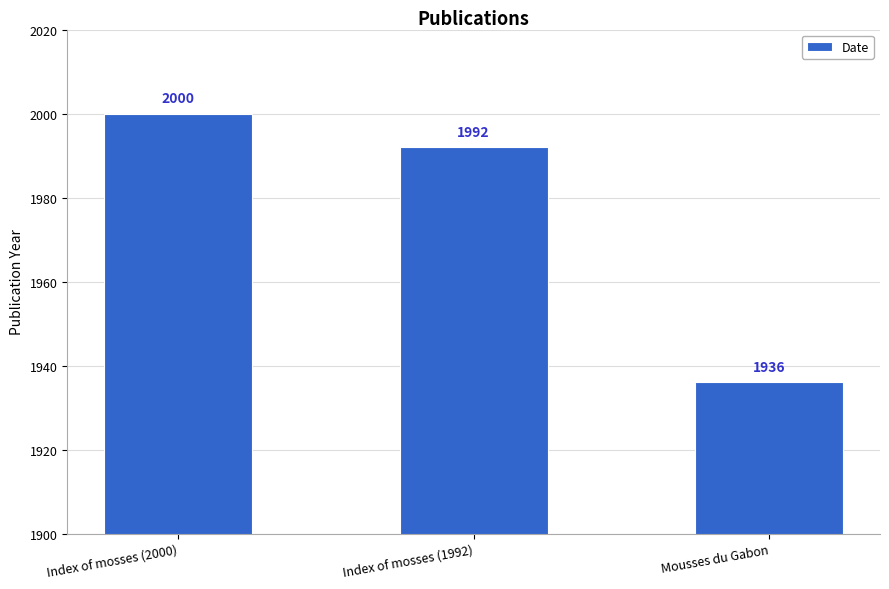

Rank the categories by value from lowest to highest.

Mousses du Gabon, Index of mosses (1992), Index of mosses (2000)